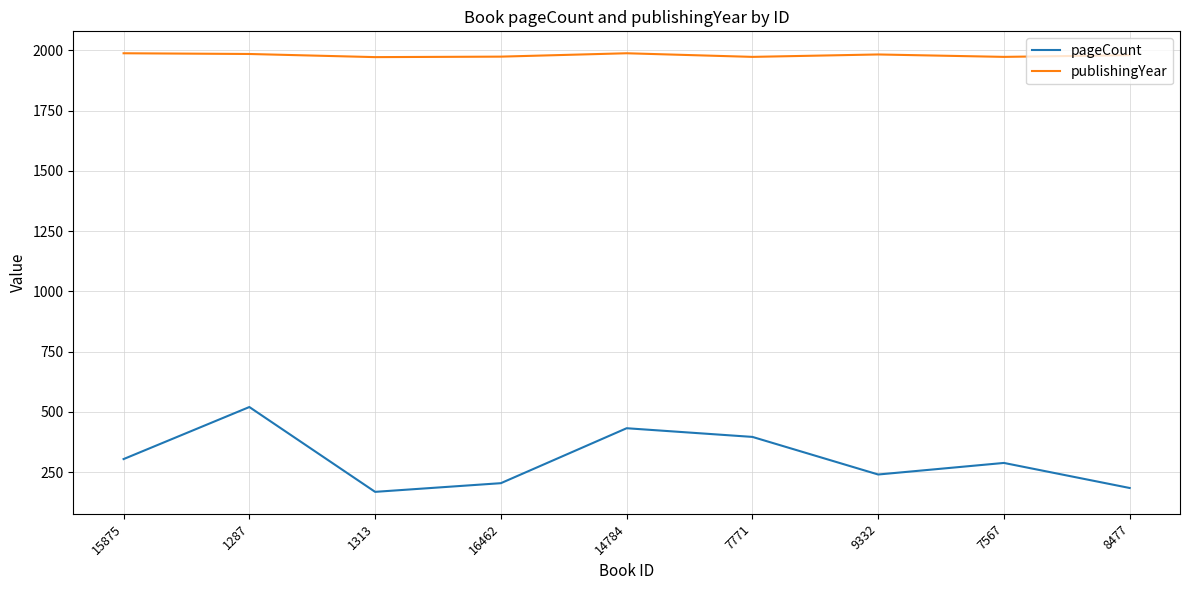

Where does the pageCount series first go above 288?

15875